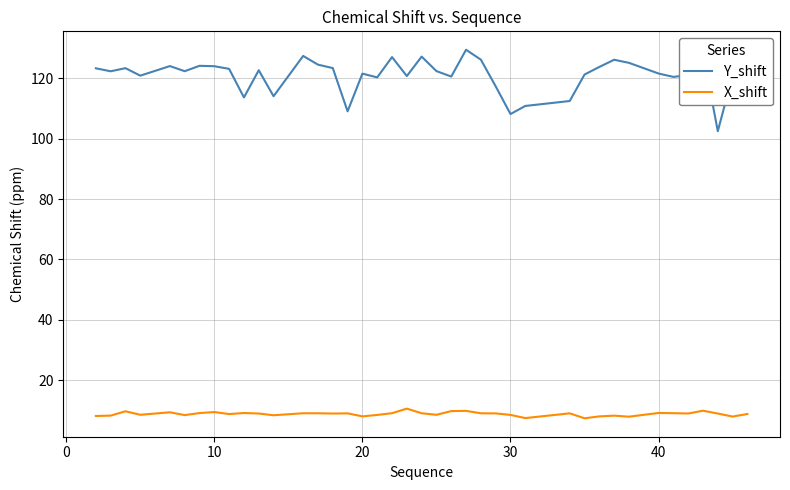

What is the lowest value of the X_shift series?

7.3